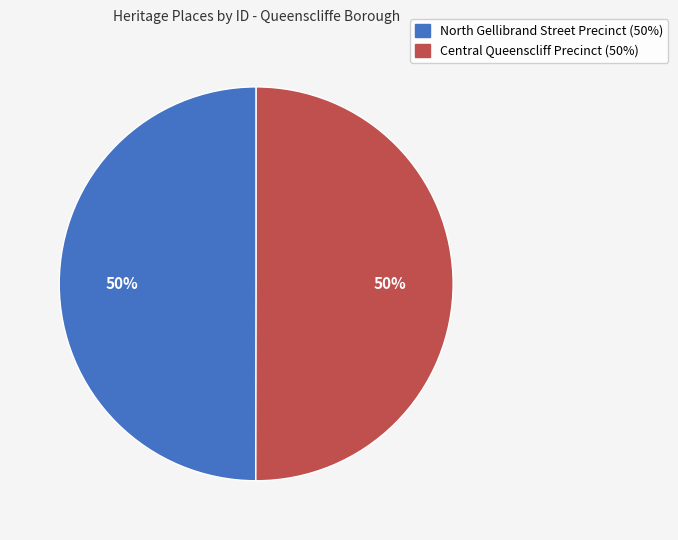

Do North Gellibrand Street Precinct and Central Queenscliff Precinct together represent more than half of the pie?

Yes